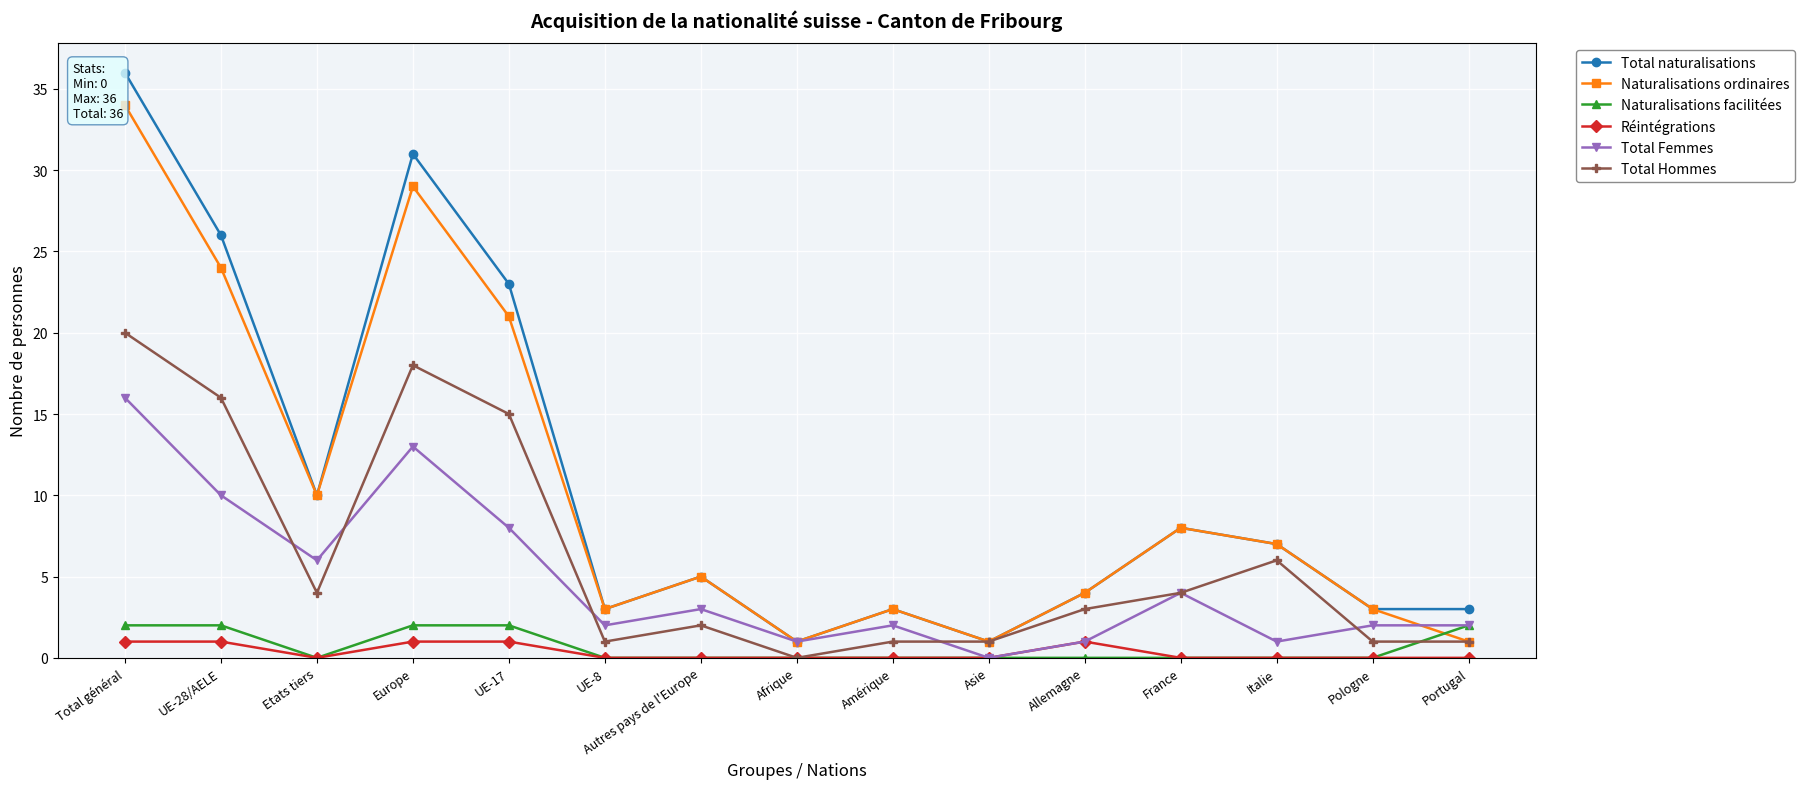

Reading right to left, what are all the values shown in this chart?

Total naturalisations: Portugal=3	Pologne=3	Italie=7	France=8	Allemagne=4	Asie=1	Amérique=3	Afrique=1	Autres pays de l'Europe=5	UE-8=3	UE-17=23	Europe=31	Etats tiers=10	UE-28/AELE=26	Total général=36
Naturalisations ordinaires: Portugal=1	Pologne=3	Italie=7	France=8	Allemagne=4	Asie=1	Amérique=3	Afrique=1	Autres pays de l'Europe=5	UE-8=3	UE-17=21	Europe=29	Etats tiers=10	UE-28/AELE=24	Total général=34
Naturalisations facilitées: Portugal=2	Pologne=0	Italie=0	France=0	Allemagne=0	Asie=0	Amérique=0	Afrique=0	Autres pays de l'Europe=0	UE-8=0	UE-17=2	Europe=2	Etats tiers=0	UE-28/AELE=2	Total général=2
Réintégrations: Portugal=0	Pologne=0	Italie=0	France=0	Allemagne=1	Asie=0	Amérique=0	Afrique=0	Autres pays de l'Europe=0	UE-8=0	UE-17=1	Europe=1	Etats tiers=0	UE-28/AELE=1	Total général=1
Total Femmes: Portugal=2	Pologne=2	Italie=1	France=4	Allemagne=1	Asie=0	Amérique=2	Afrique=1	Autres pays de l'Europe=3	UE-8=2	UE-17=8	Europe=13	Etats tiers=6	UE-28/AELE=10	Total général=16
Total Hommes: Portugal=1	Pologne=1	Italie=6	France=4	Allemagne=3	Asie=1	Amérique=1	Afrique=0	Autres pays de l'Europe=2	UE-8=1	UE-17=15	Europe=18	Etats tiers=4	UE-28/AELE=16	Total général=20